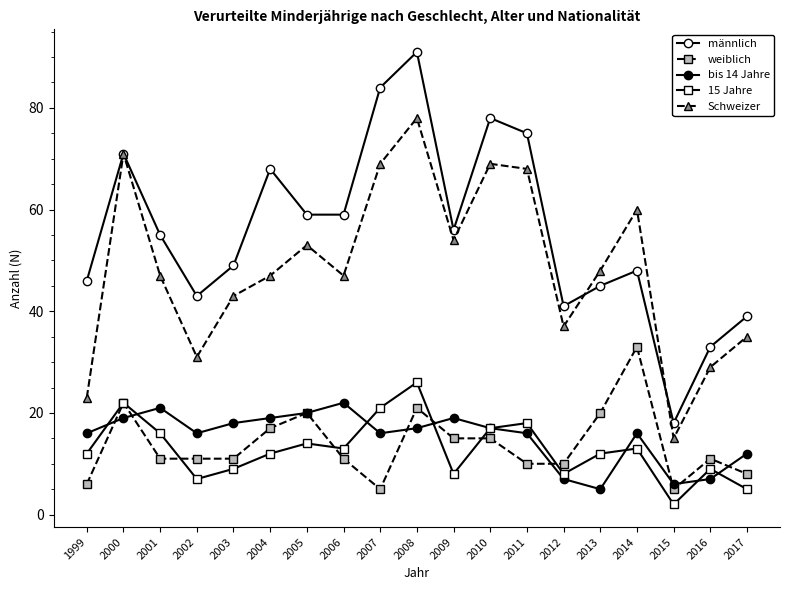

How many data points does each series have?

19